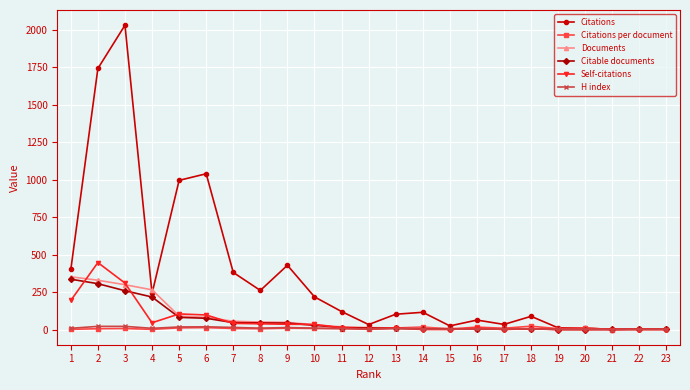

Where is the first local minimum for Citations?

4